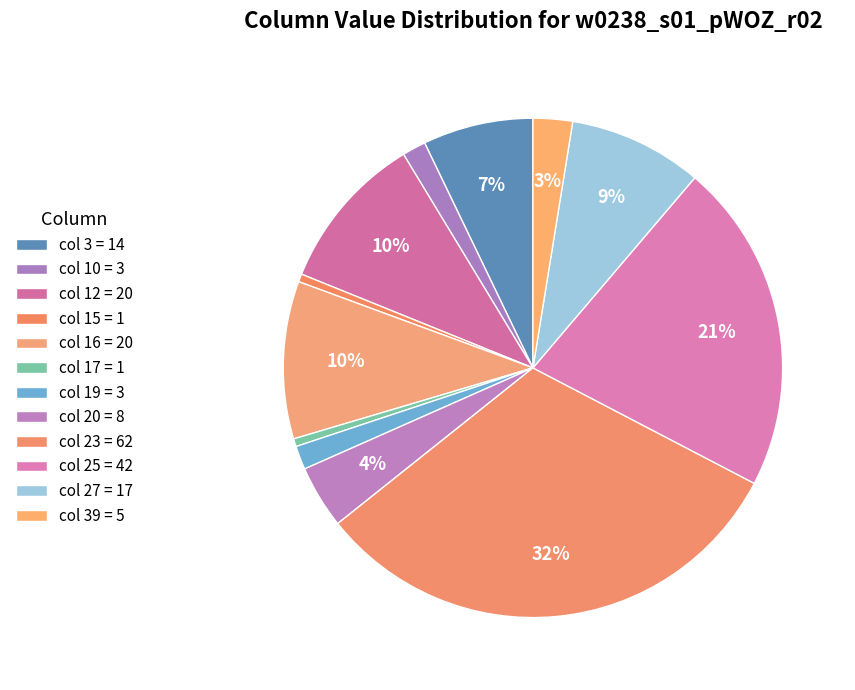

How many segments does this pie chart have?

12